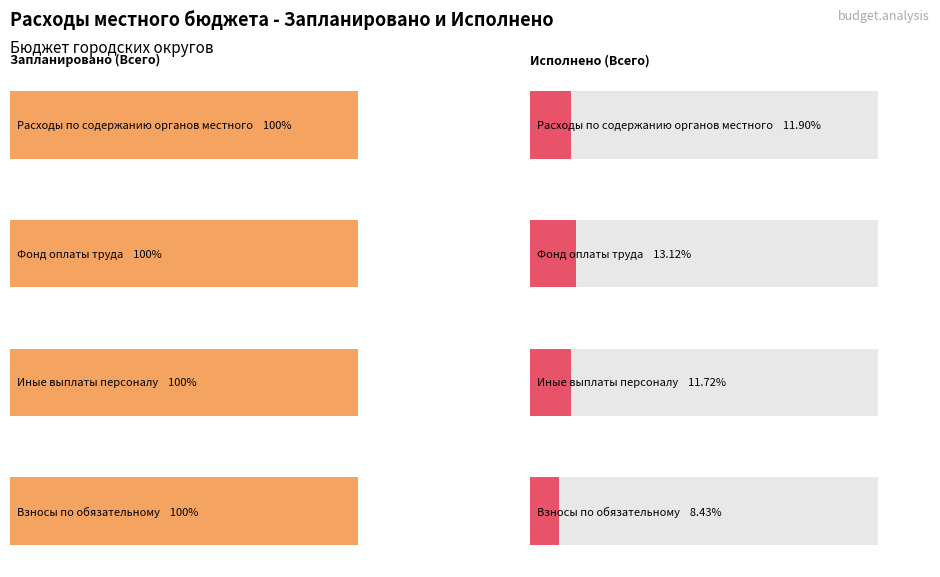

How many groups of bars are there?

4